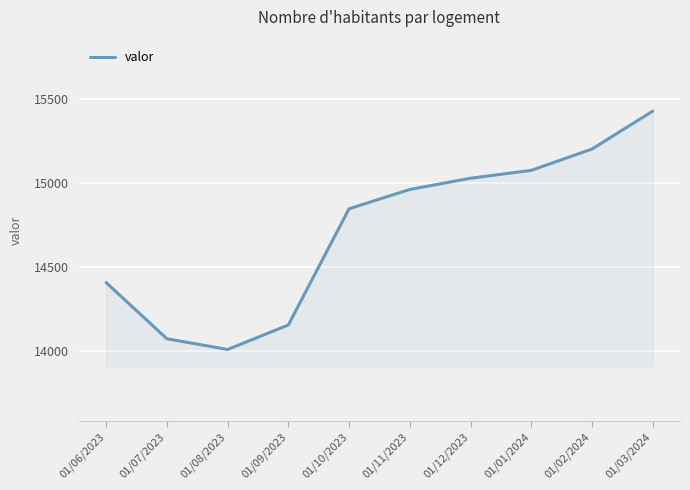

List the labels in order of value, largest first.

01/03/2024, 01/02/2024, 01/01/2024, 01/12/2023, 01/11/2023, 01/10/2023, 01/06/2023, 01/09/2023, 01/07/2023, 01/08/2023